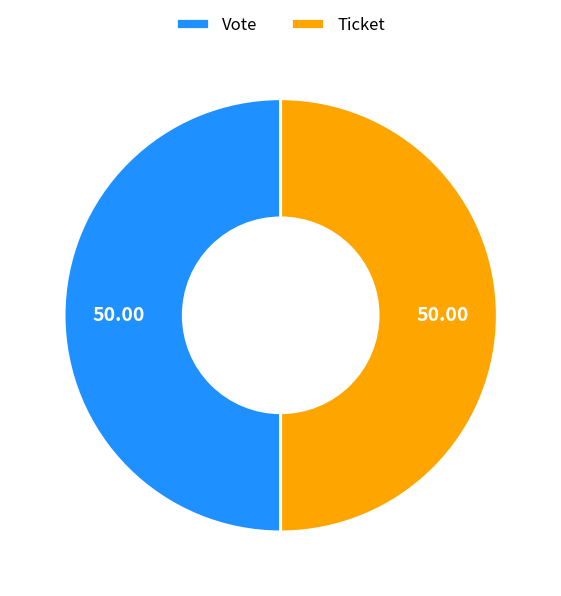

Do Vote and Ticket together represent more than half of the pie?

Yes